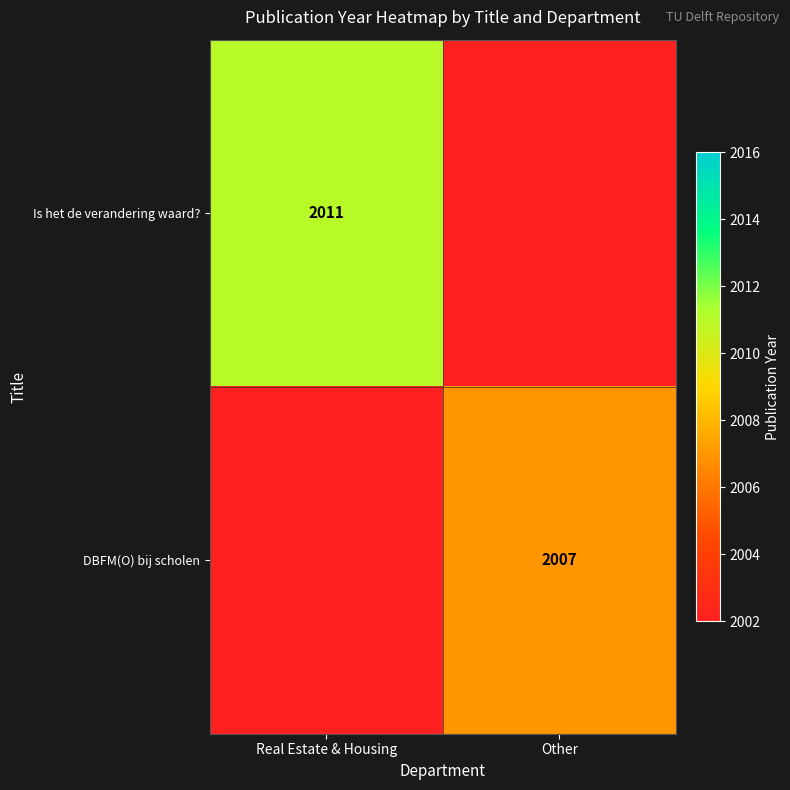

What is the smallest value displayed?

2002